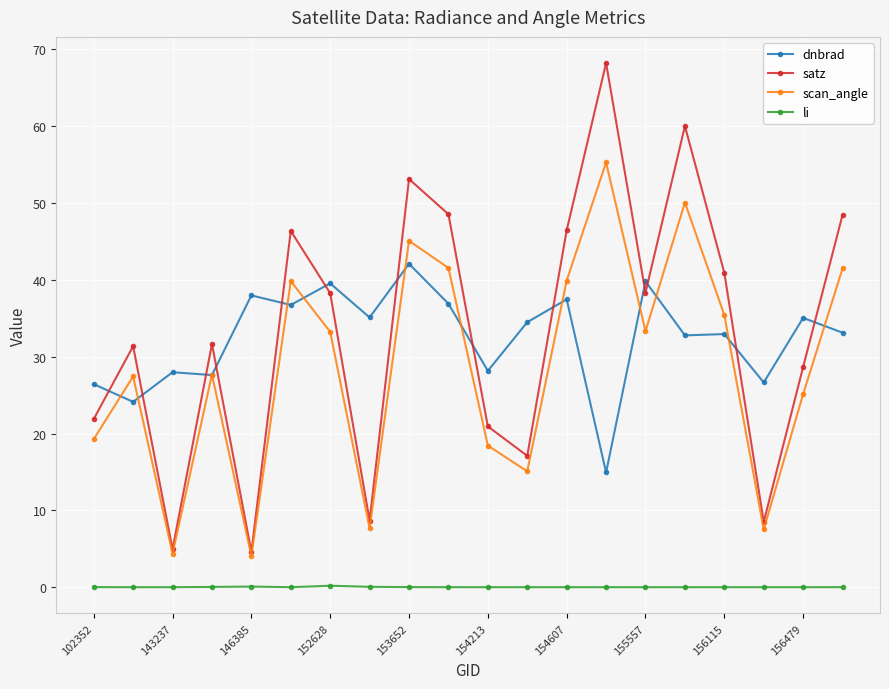

List the series in order of their peak value, highest first.

satz, scan_angle, dnbrad, li